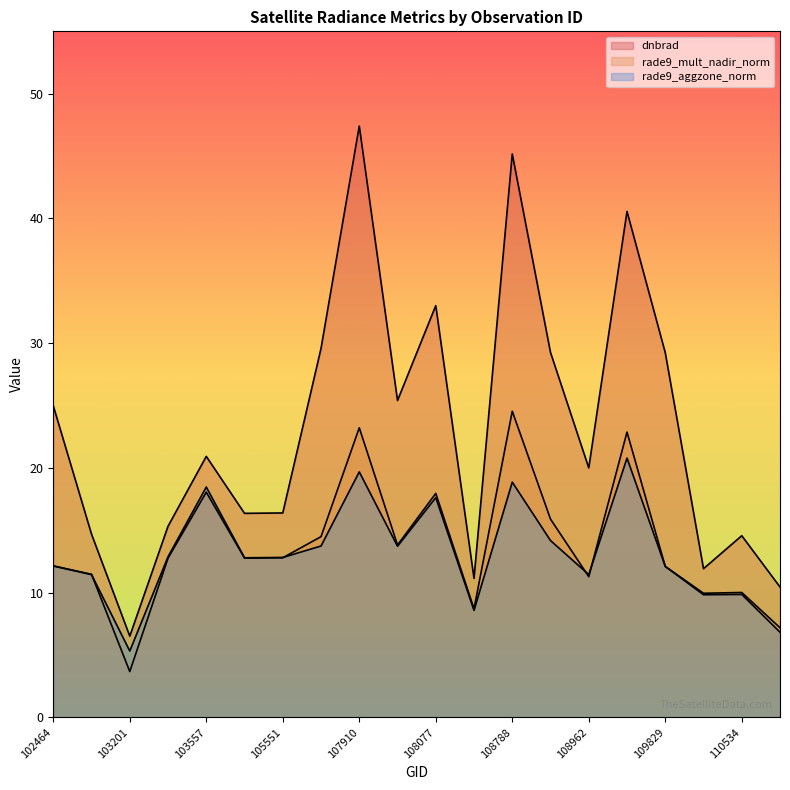

Reading right to left, extract all data points from this chart.

dnbrad: 10.4	14.6	11.9	29.2	40.6	20.0	29.3	45.2	11.1	33.0	25.4	47.4	29.6	16.4	16.4	20.9	15.3	6.5	14.7	25.0
rade9_mult_nadir_norm: 7.2	10.0	9.9	12.1	22.9	11.3	15.9	24.5	8.7	18.0	13.8	23.2	14.5	12.8	12.8	18.1	12.8	3.7	11.5	12.1
rade9_aggzone_norm: 6.8	9.9	9.8	12.1	20.8	11.4	14.2	18.9	8.6	17.6	13.7	19.7	13.7	12.8	12.8	18.5	12.9	5.3	11.4	12.1